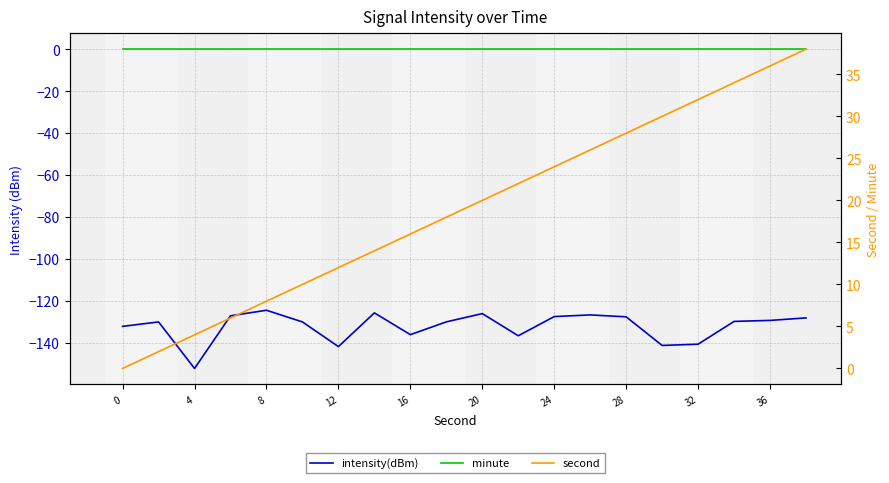

What is the difference between the second highest and second lowest values in the second series?

34.0